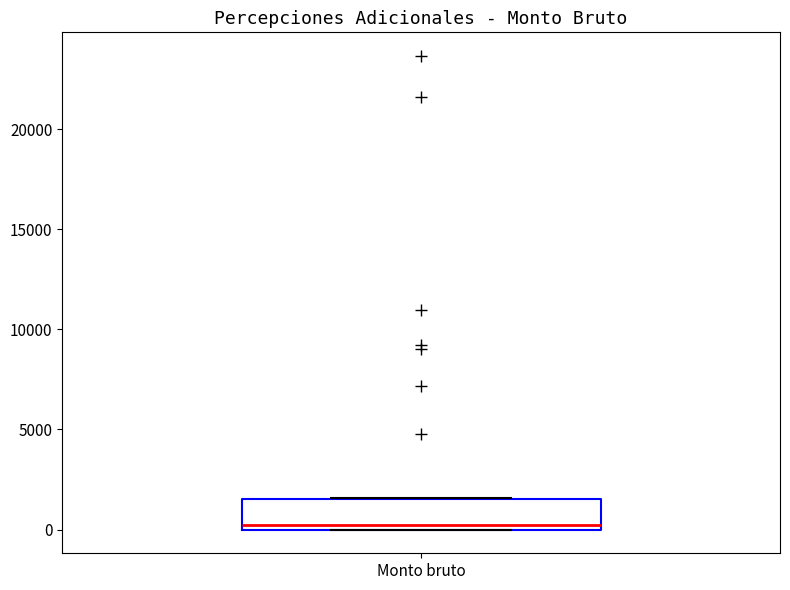

Transcribe this box plot: give where the median line is, the range the box spans, and where the two whiskers end, as read against the y-axis. The values are not printed on the chart, so give them approximately, as read against the axis.

median 0 (just above the box's lower edge), box 0 to 1500, whiskers 0 to 1500